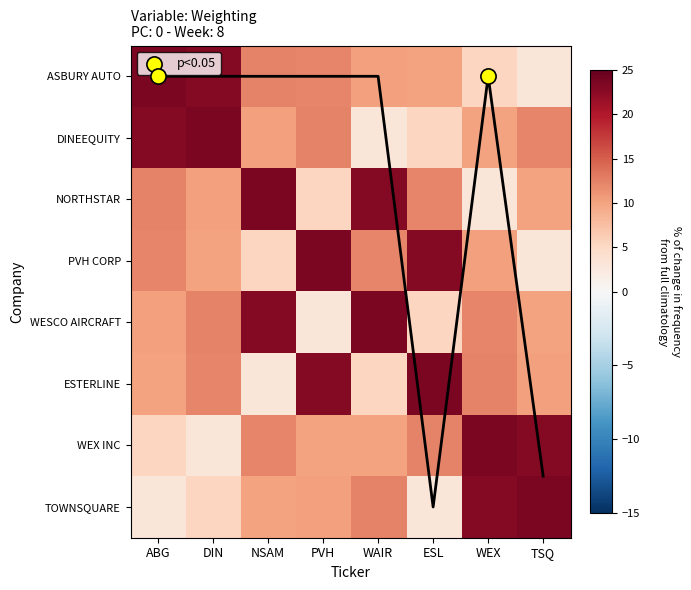

True or false: TOWNSQUARE has a value of 3.1 at ESL.

True